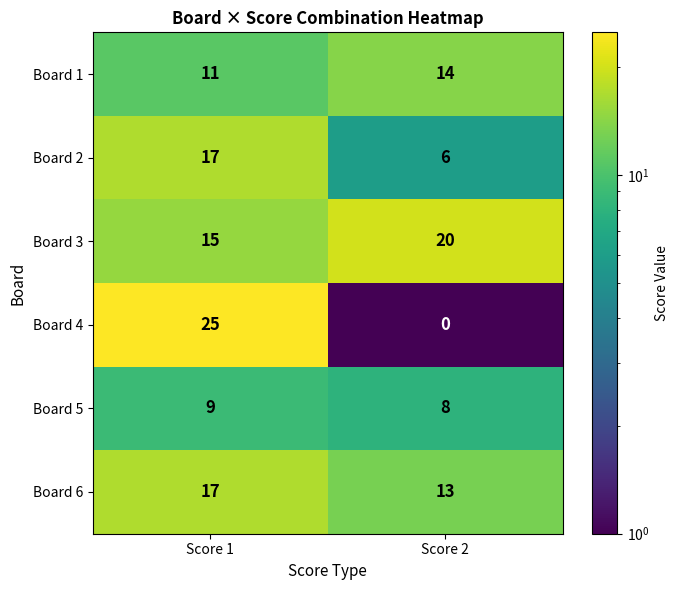

Reading left to right, what are all the values shown in this chart?

Board 1: Score 1=11	Score 2=14
Board 2: Score 1=17	Score 2=6
Board 3: Score 1=15	Score 2=20
Board 4: Score 1=25	Score 2=0
Board 5: Score 1=9	Score 2=8
Board 6: Score 1=17	Score 2=13